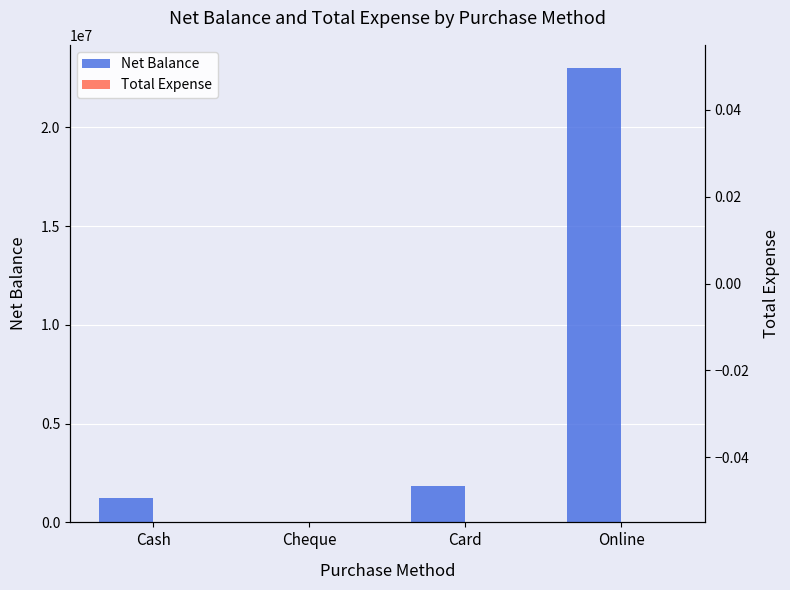

At which category does the chart reach its peak across all series?

Online